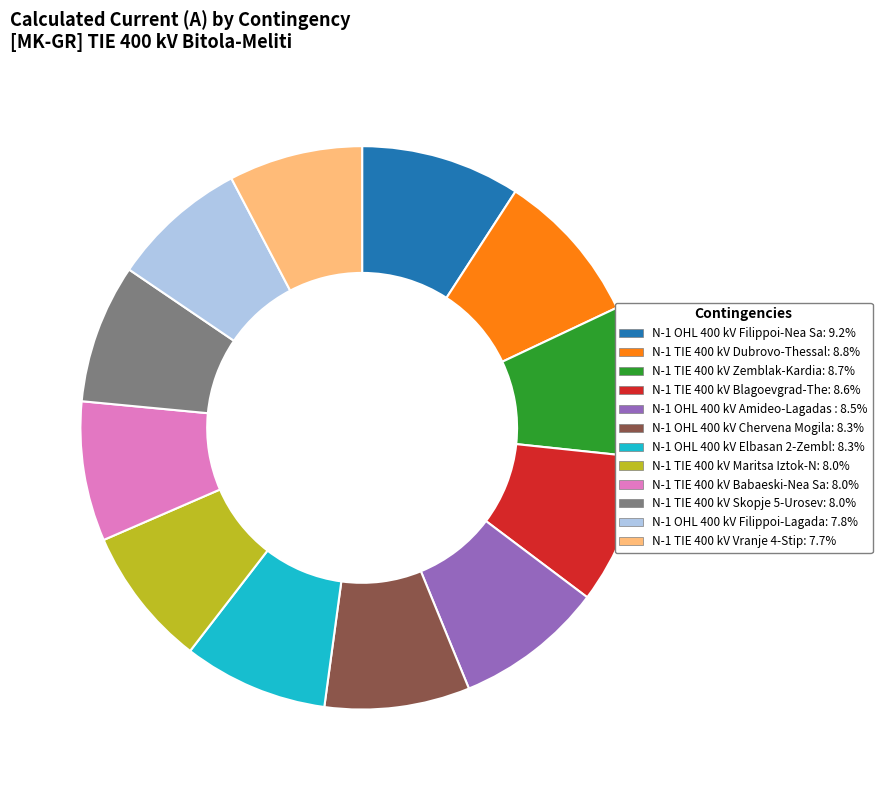

Is there a majority slice in this chart?

No